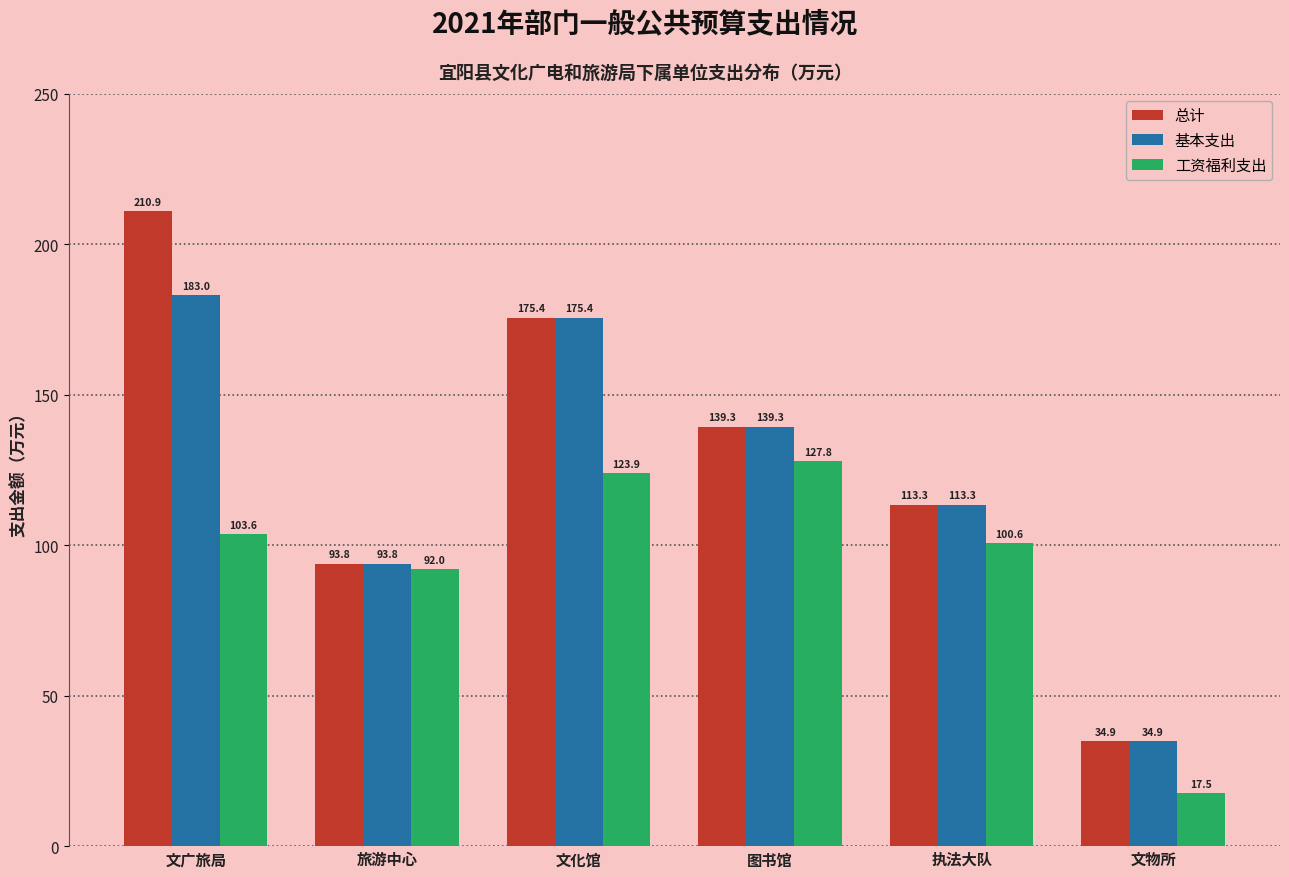

What is the sum of all 基本支出 values?

739.8